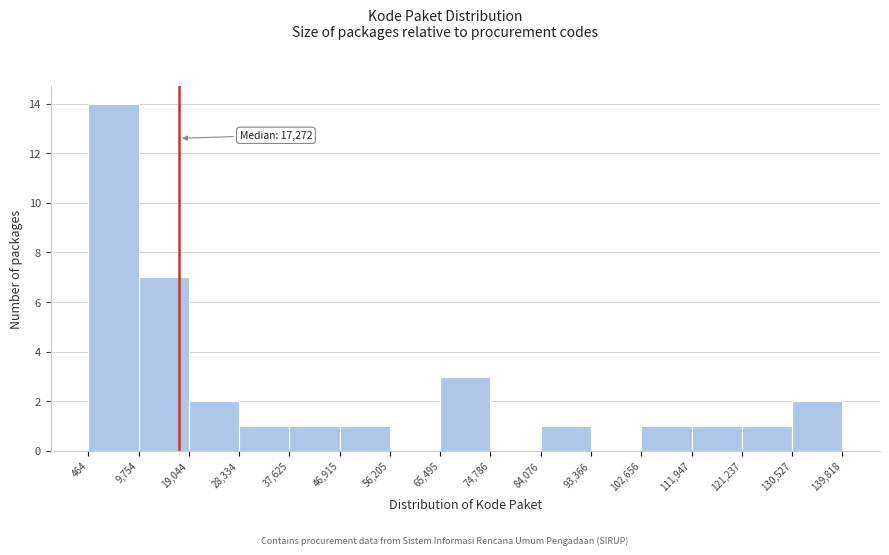

Over which range of the x-axis is the bar tallest?

464 to 9,754